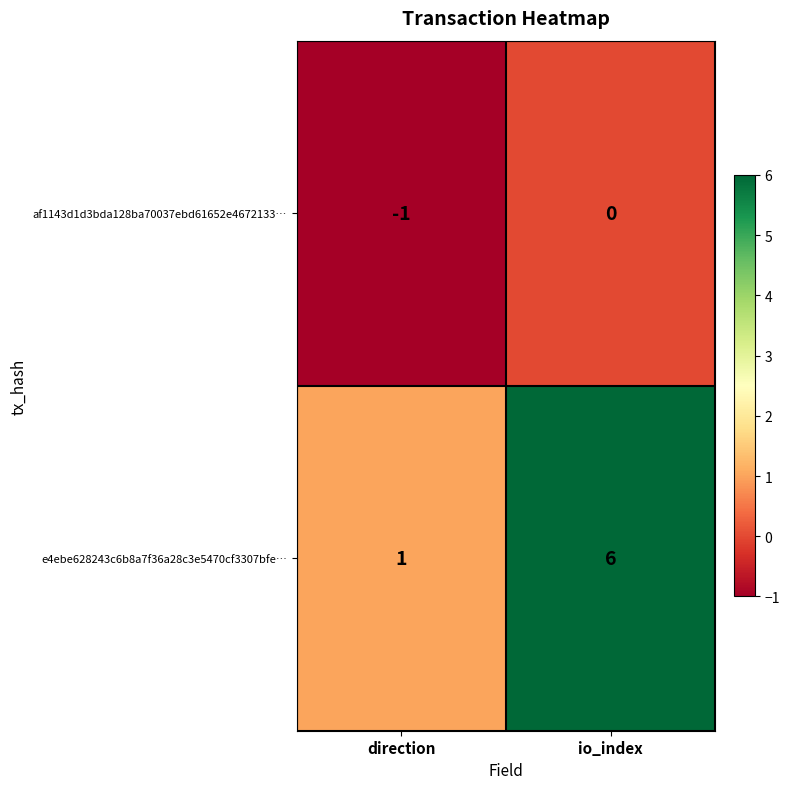

Rank the series at direction from lowest to highest value.

af1143d1d3bda128ba70037ebd61652e4672133…, e4ebe628243c6b8a7f36a28c3e5470cf3307bfe…